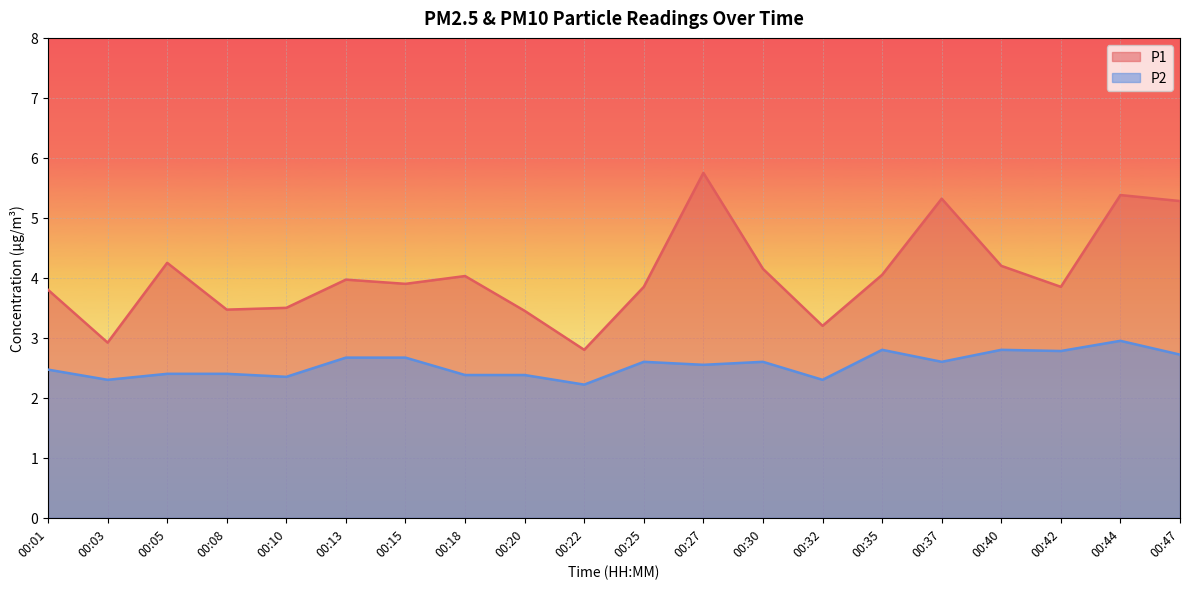

At which category is the sum across all series the highest?

00:44